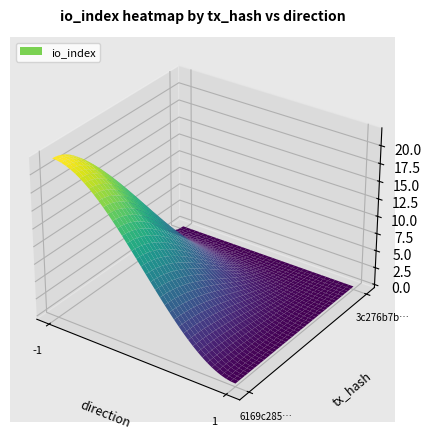

Rank the series by their average value, from lowest to highest.

3c276b7bf91e2a00b939da69a38b66324d30532, 6169c285b97b750f37a8f999d54f20d63d447a0